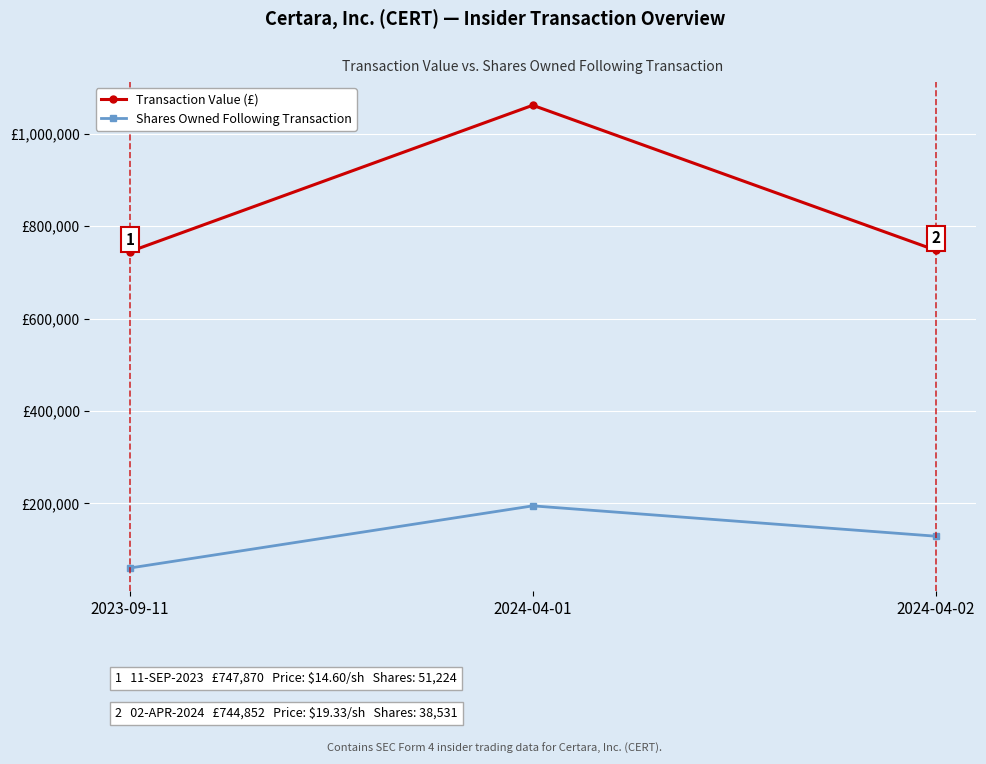

What is the lowest value of the Shares Owned Following Transaction series?

59975